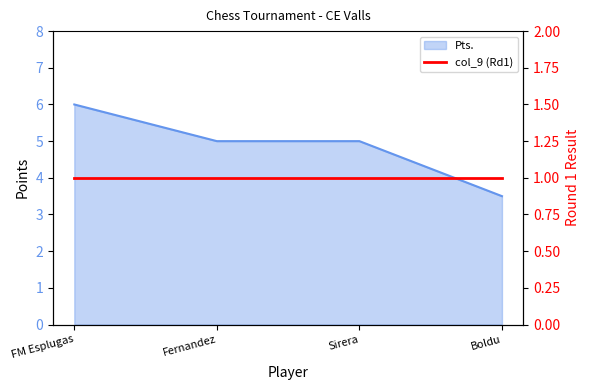

Reading left to right, list all the values displayed in this chart.

6.0	5.0	5.0	3.5